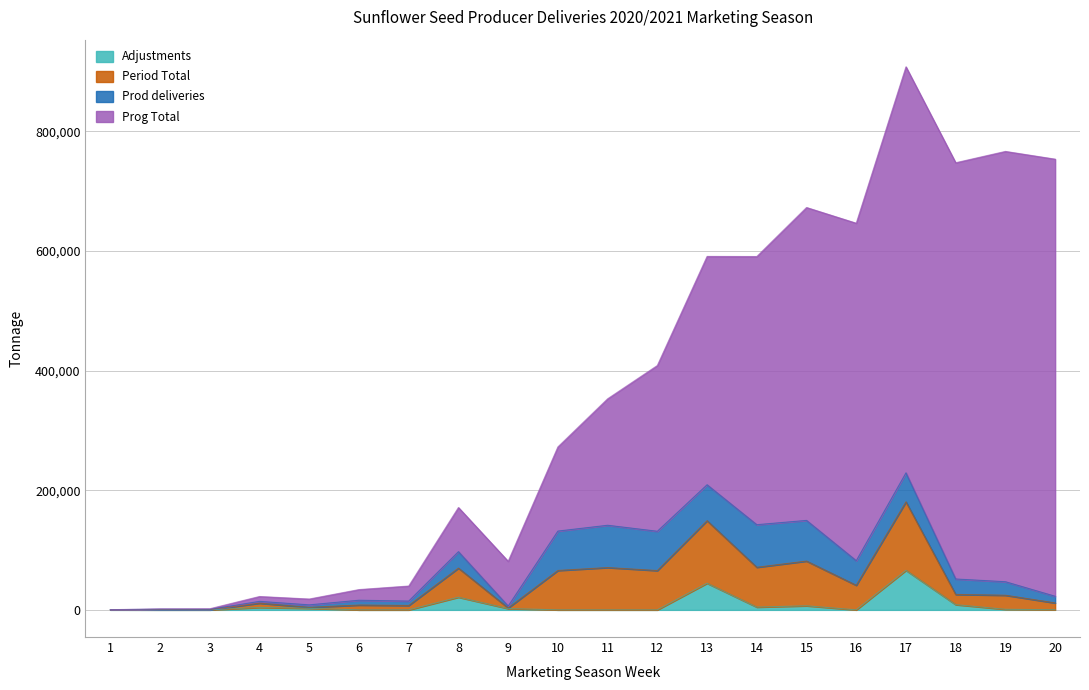

What is the difference between the highest and lowest values at 7?

25143